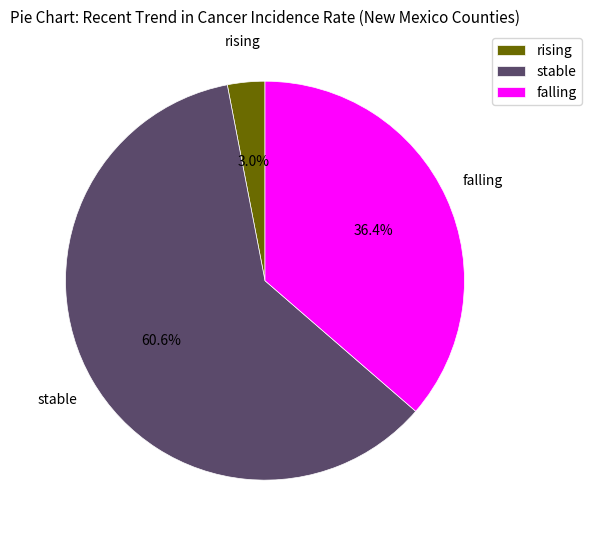

Approximately how many times larger is the value at stable compared to falling?

1.7